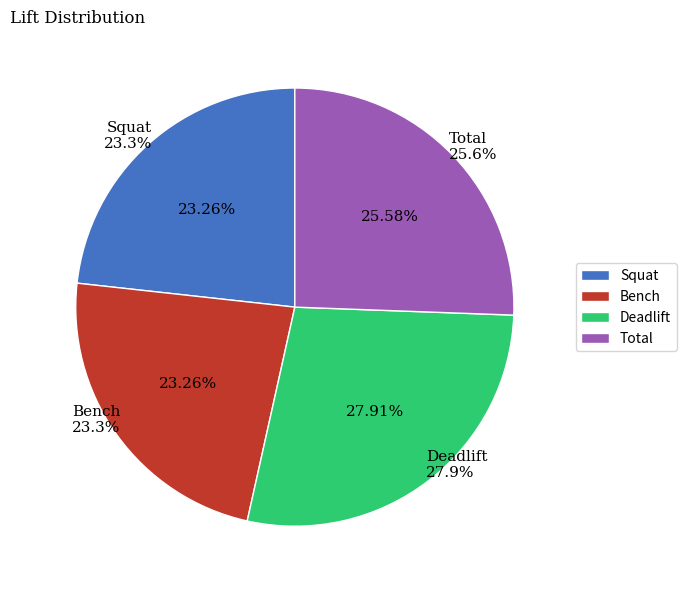

Is there a majority slice in this chart?

No